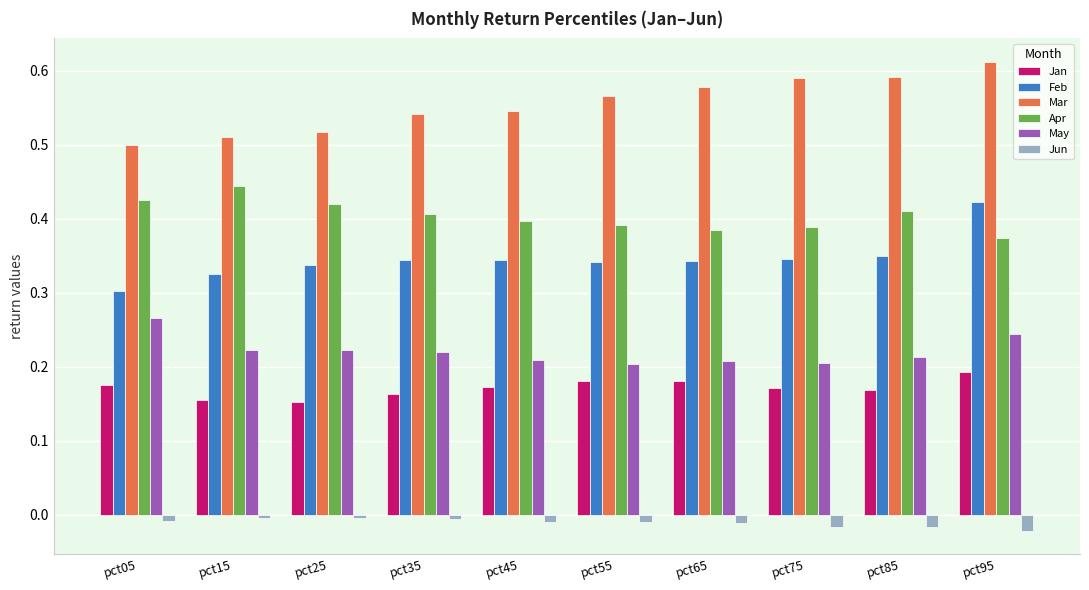

Is it true that Feb equals 0.2 at pct75?

False